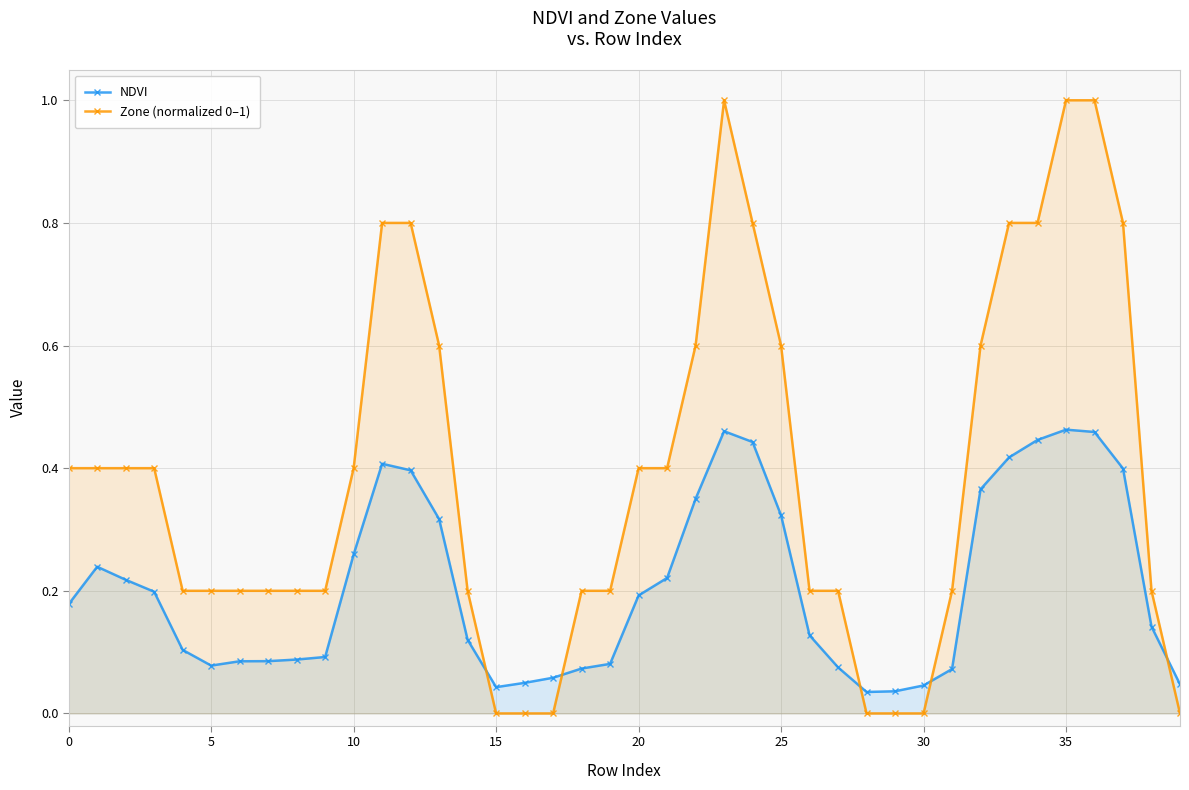

What is the sum of the Zone (normalized 0–1) values at 14 and 22?

0.8